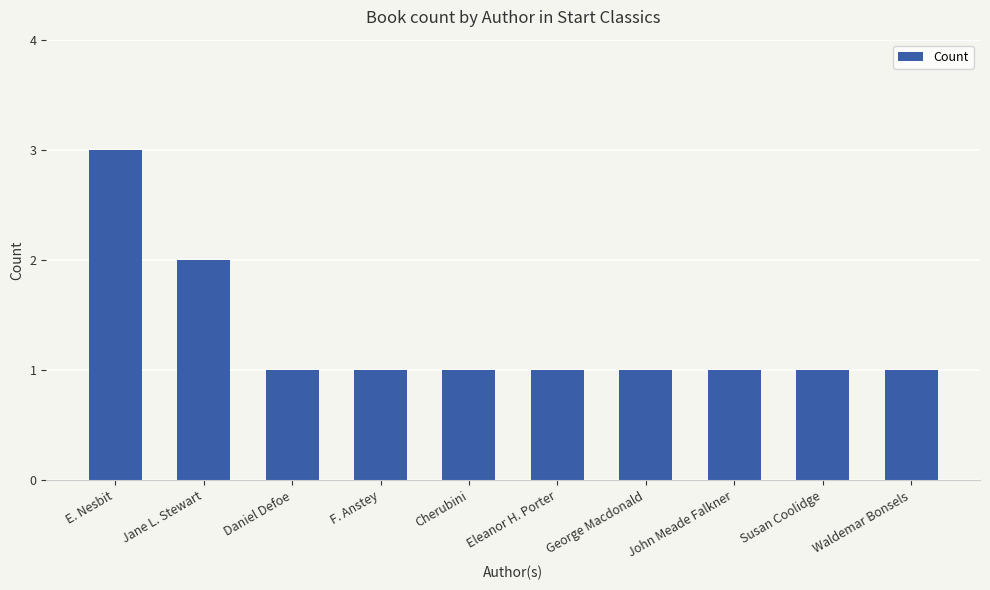

What is the smallest value displayed?

1